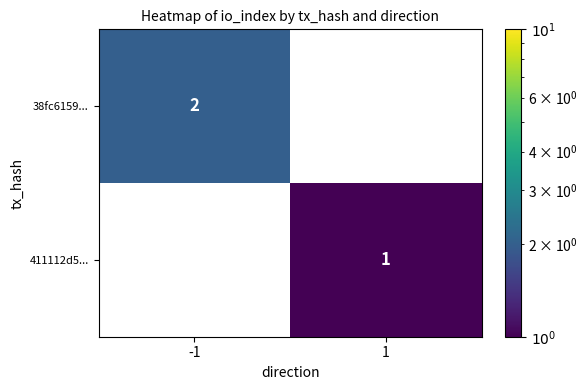

The value of 38fc6159... at -1 is 3. True or false?

False